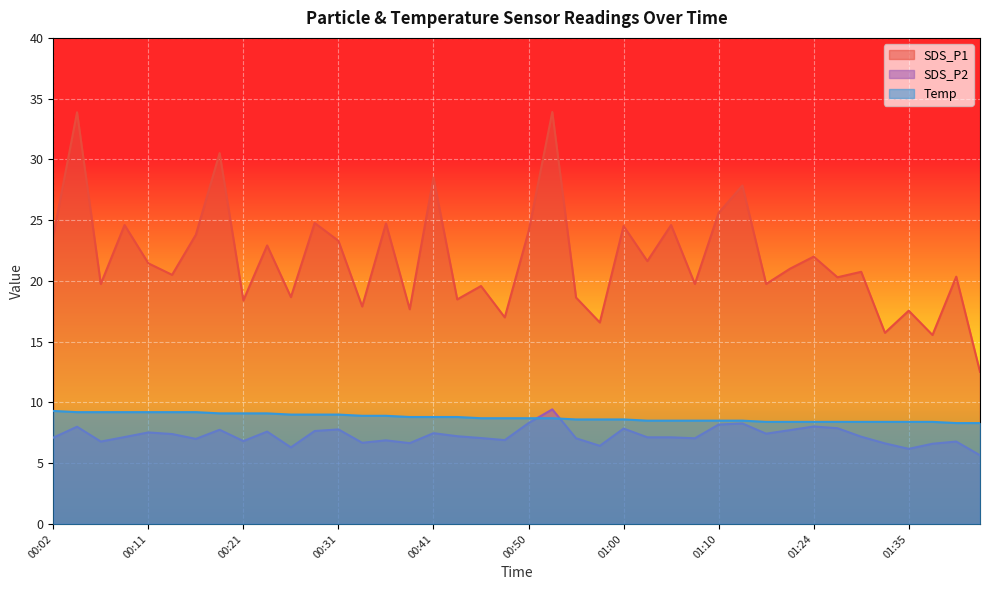

What is the difference between the maximum and minimum values in the SDS_P1 series?

21.4